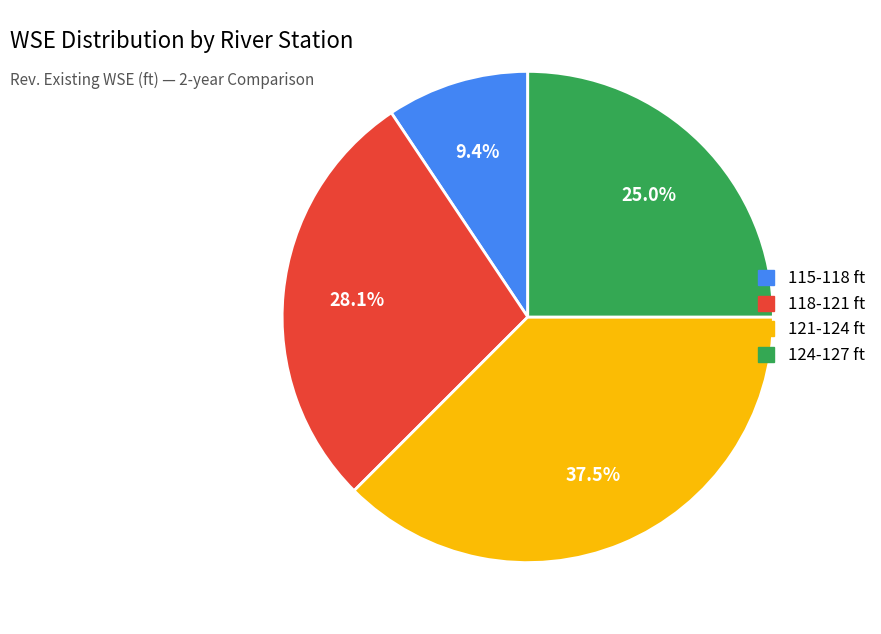

Is there a majority slice in this chart?

No